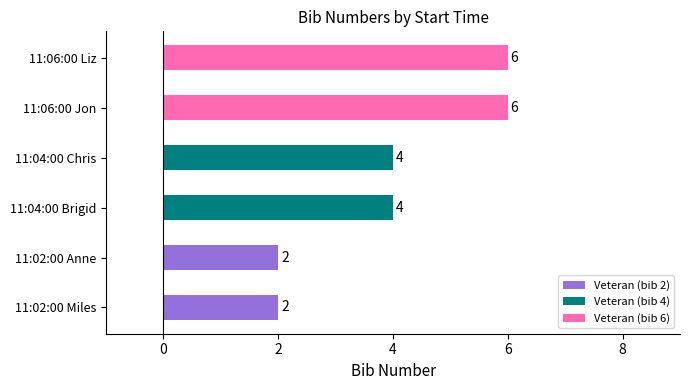

What is the sum of the values at 11:04:00 Brigid and 11:02:00 Anne?

6